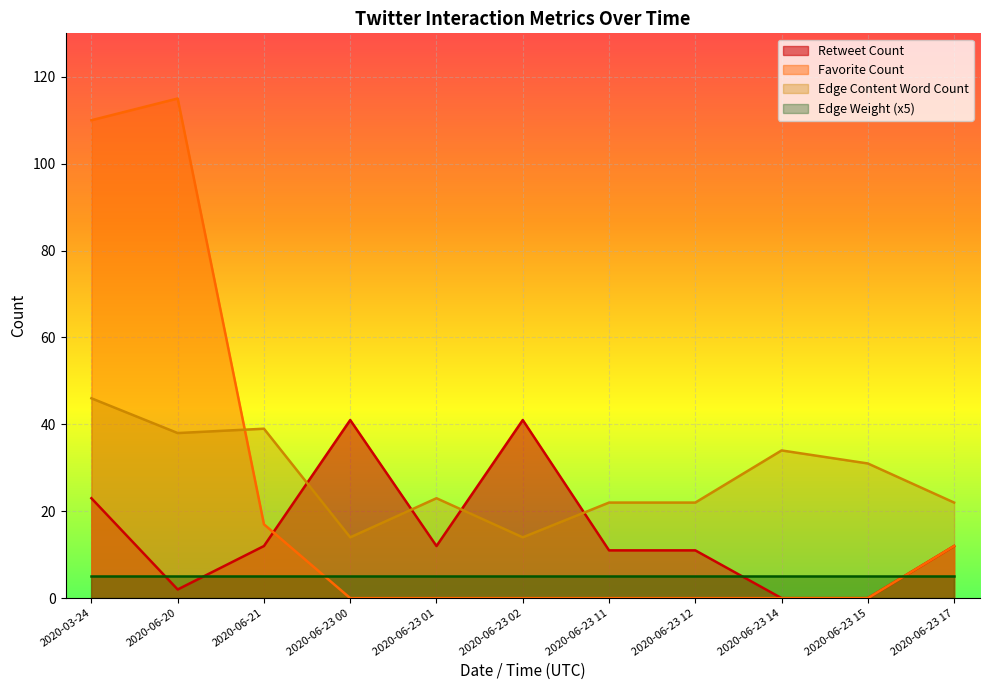

At which category does the chart reach its minimum across all series?

2020-06-23 00